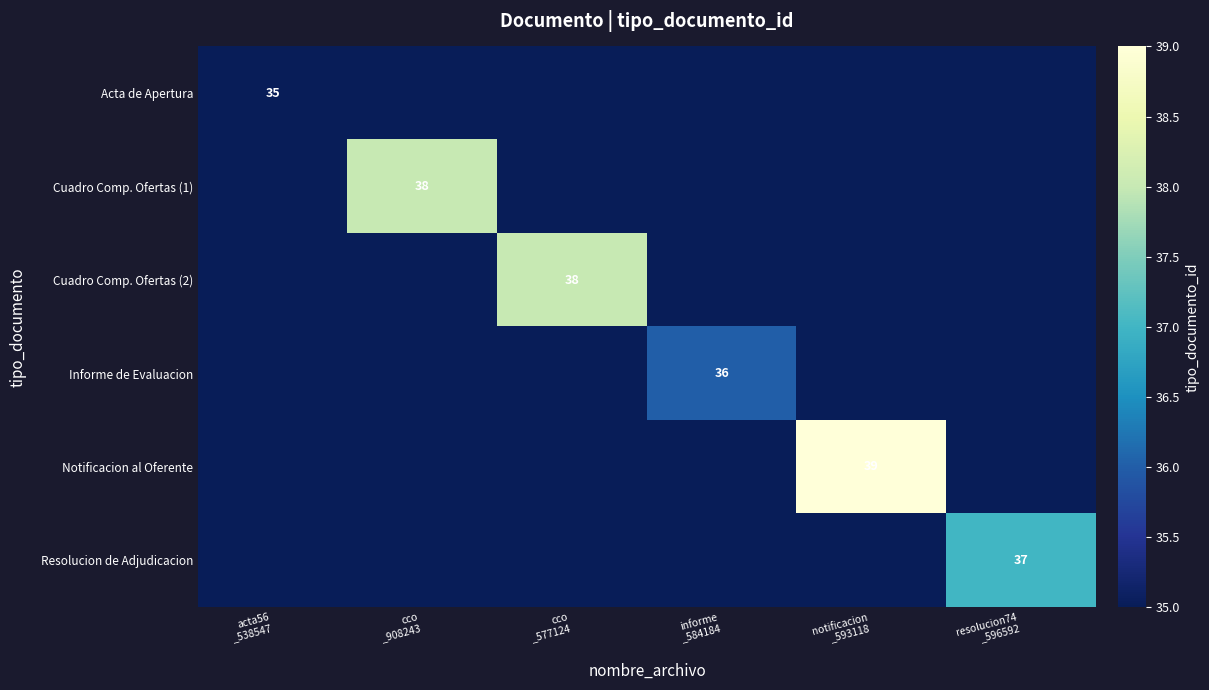

What is the approximate value of Resolucion de Adjudicacion at notificacion _593118?

35